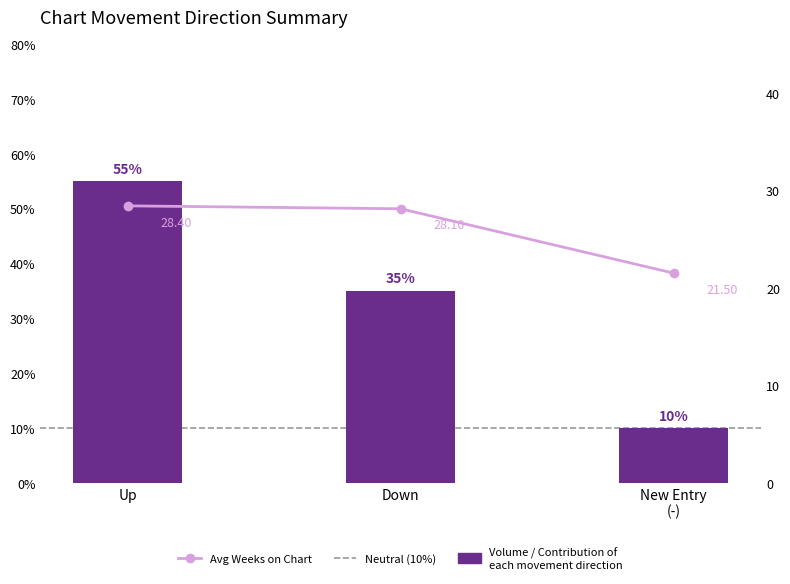

Reading right to left, extract all data points from this chart.

Volume / Contribution of
each movement direction: New Entry
(-)=10.0	Down=35.0	Up=55.0
Avg Weeks on Chart: New Entry
(-)=21.5	Down=28.1	Up=28.4